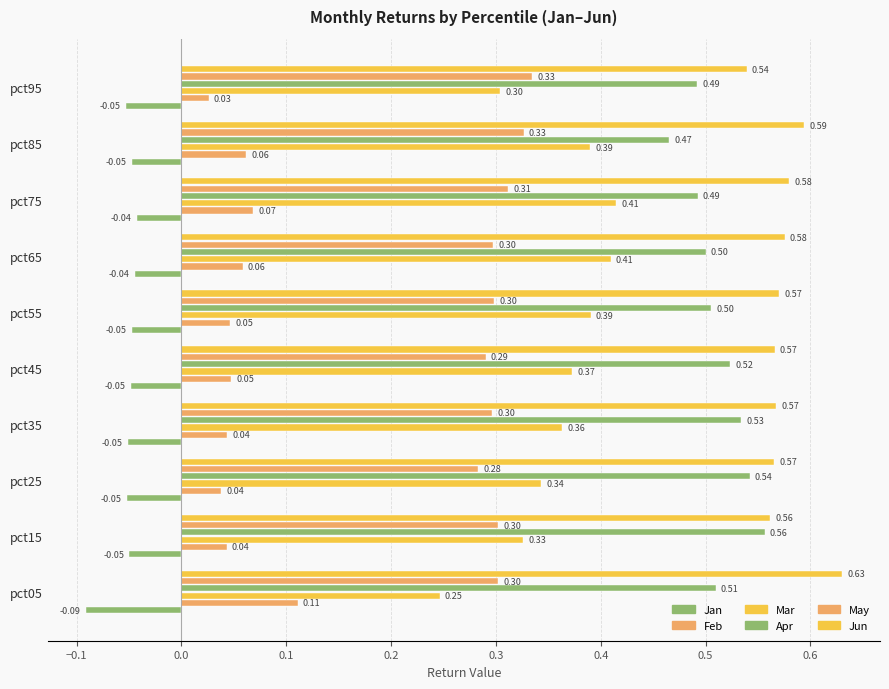

What is the maximum value shown in the chart?

0.6